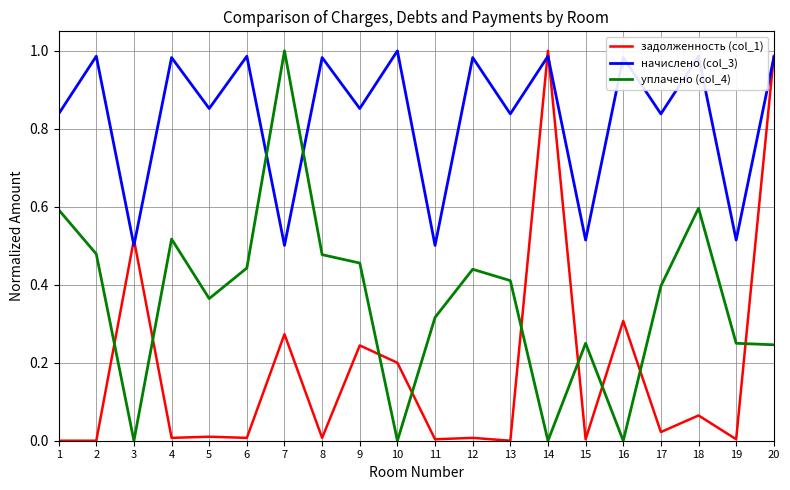

How many уплачено (col_4) values are between 0 and 1?

20